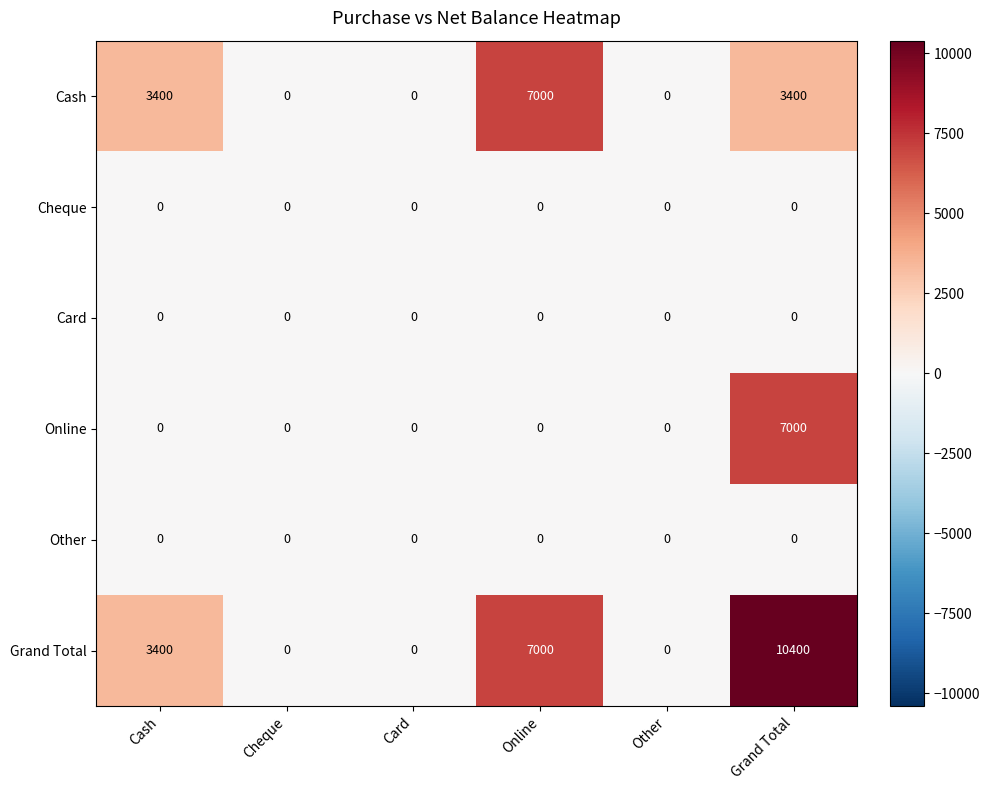

Count the number of categories in the chart.

6